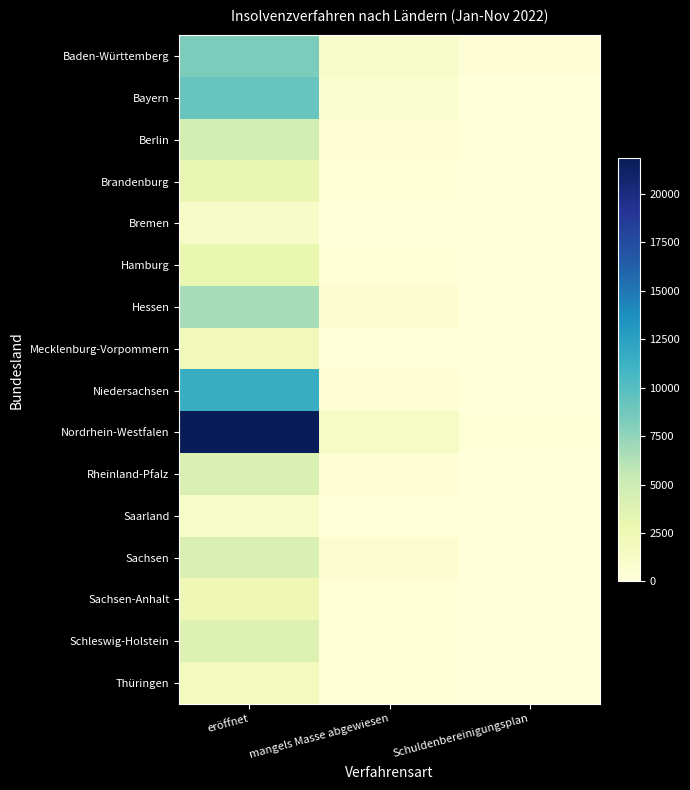

Rank the series at eröffnet from highest to lowest value.

Nordrhein-Westfalen, Niedersachsen, Bayern, Baden-Württemberg, Hessen, Berlin, Sachsen, Rheinland-Pfalz, Schleswig-Holstein, Brandenburg, Hamburg, Sachsen-Anhalt, Mecklenburg-Vorpommern, Thüringen, Bremen, Saarland